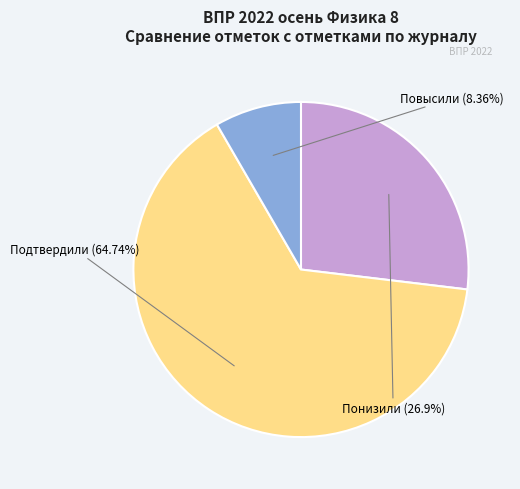

How many segments does this pie chart have?

3